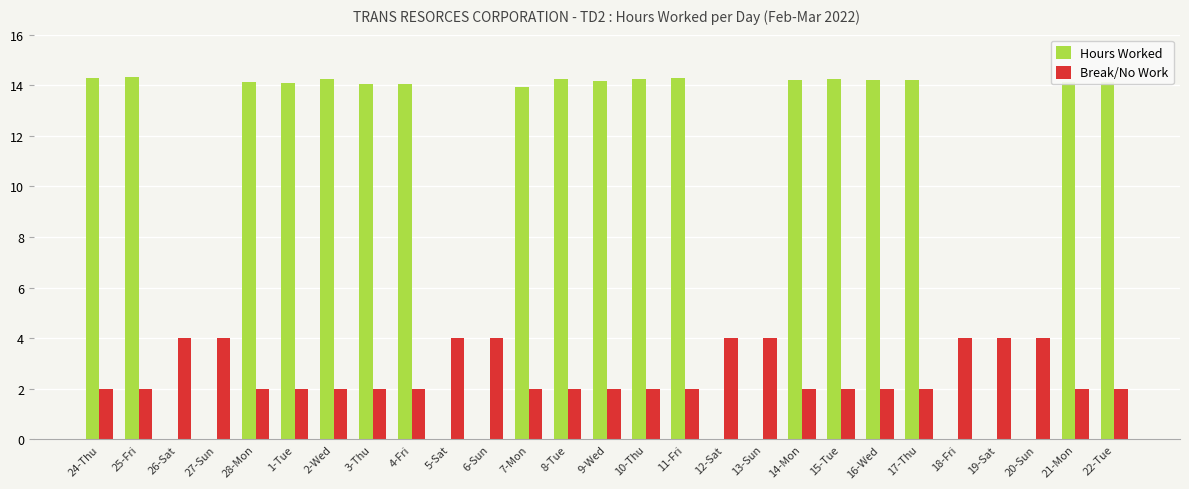

What is the sum of all Break/No Work values?

72.0